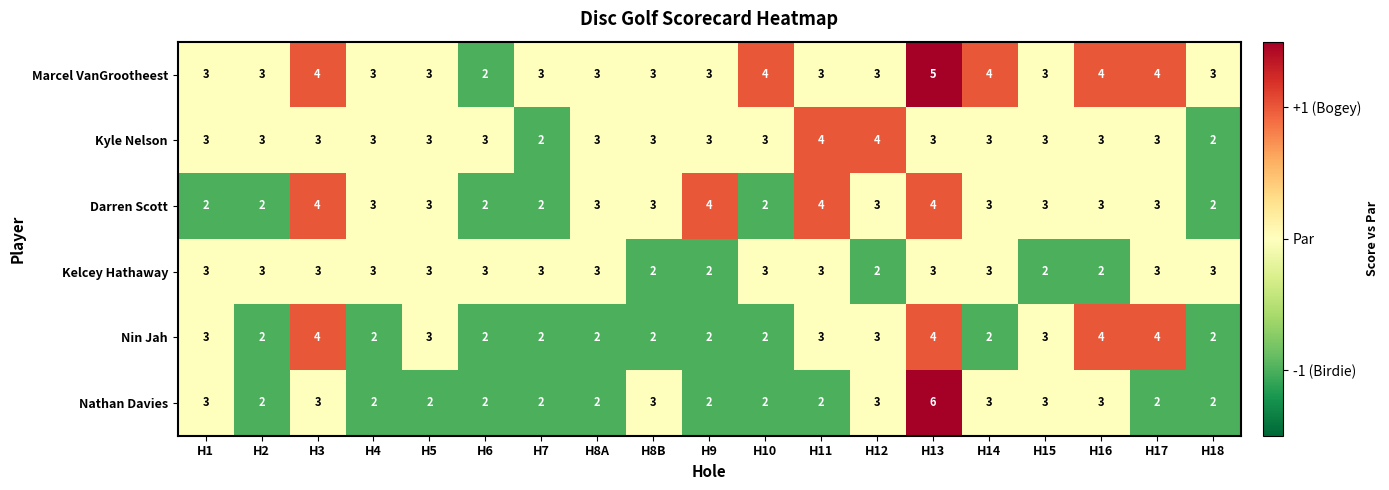

How many values in the Marcel VanGrootheest series are below 3?

1